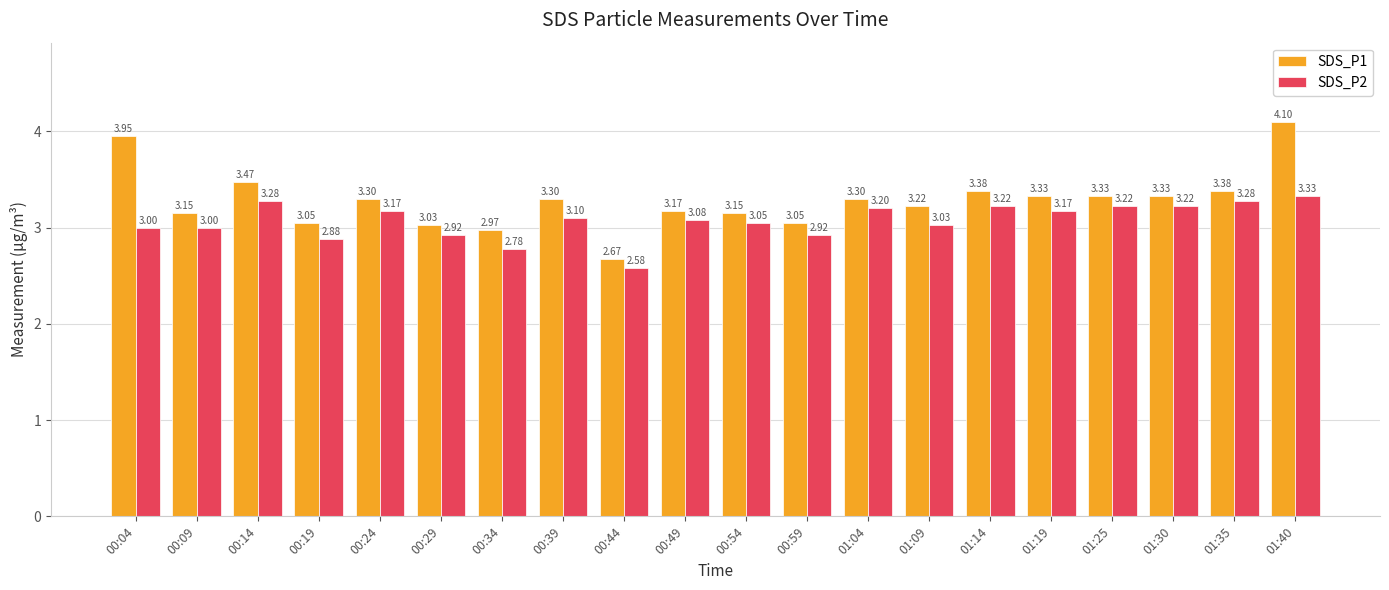

What is the sum of the SDS_P2 values at 01:35 and 01:40?

6.6